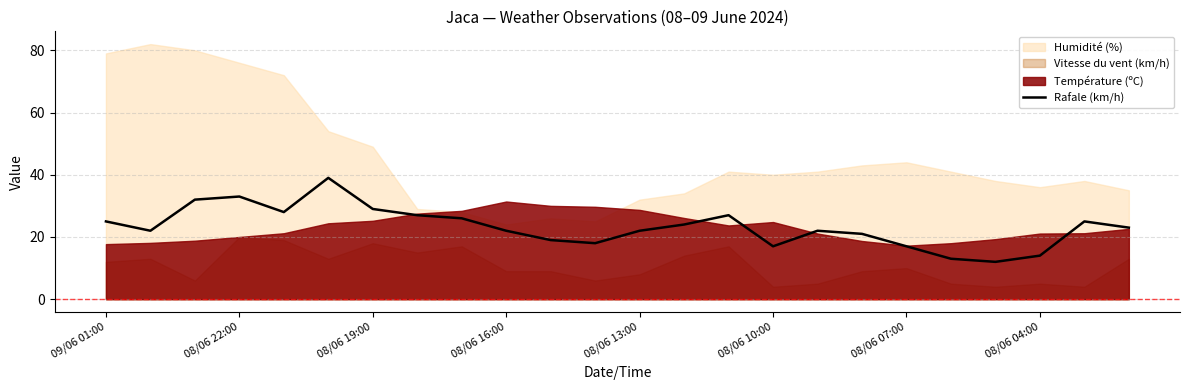

Where is the data nearest to the value 25?

09/06 01:00